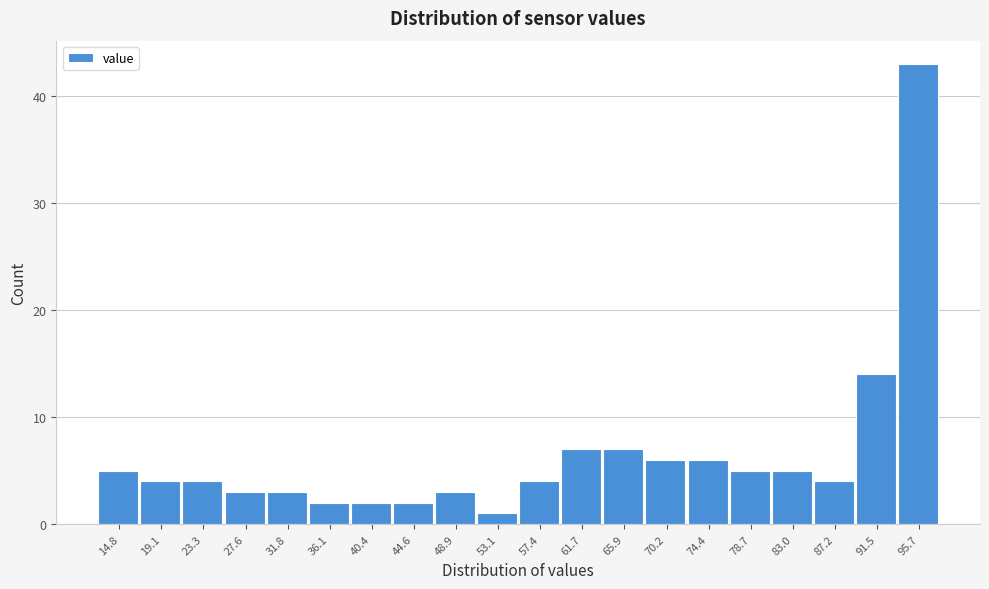

Reading right to left, what are all the values shown in this chart?

95.7=43	91.5=14	87.2=4	83.0=5	78.7=5	74.4=6	70.2=6	65.9=7	61.7=7	57.4=4	53.1=1	48.9=3	44.6=2	40.4=2	36.1=2	31.8=3	27.6=3	23.3=4	19.1=4	14.8=5